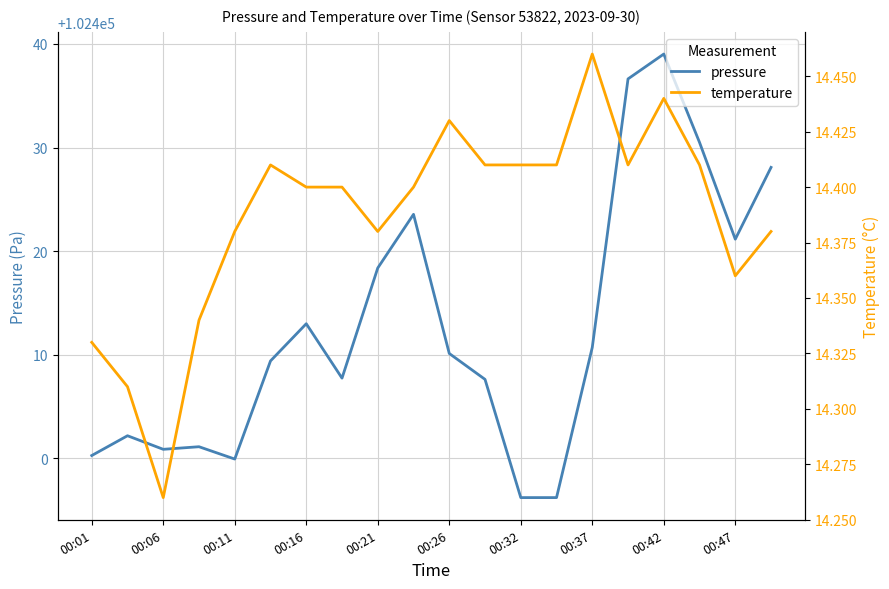

What is the value of the temperature point at the 7th from the left?

14.4